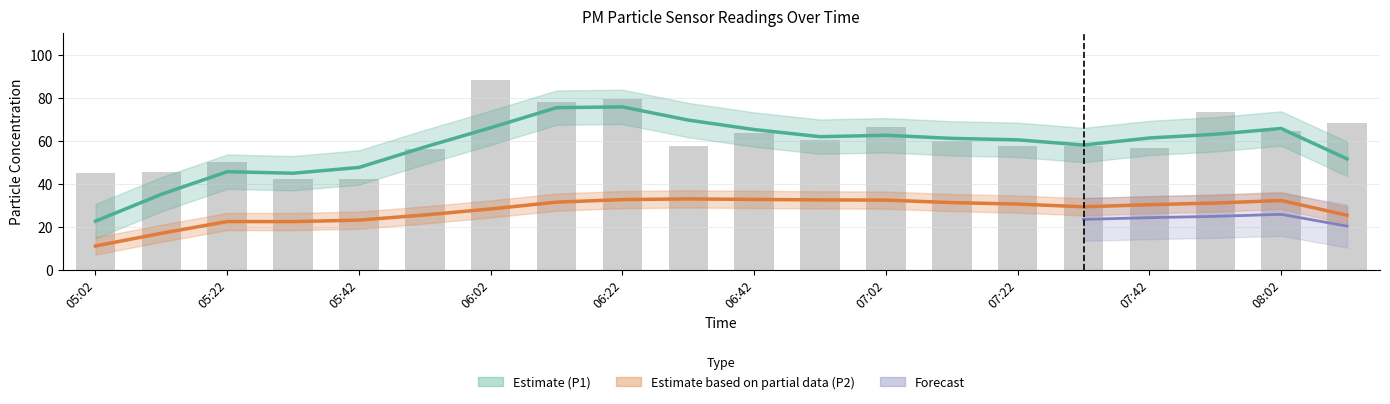

What is the greatest value displayed?

88.1